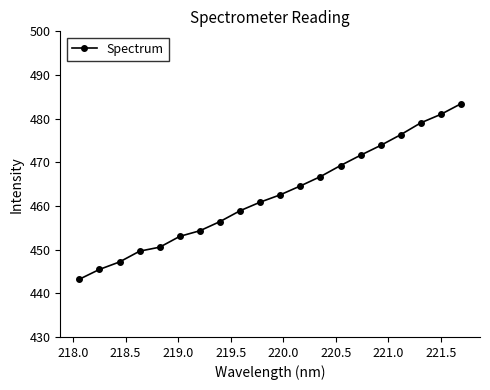

What is the maximum value shown in the chart?

483.4